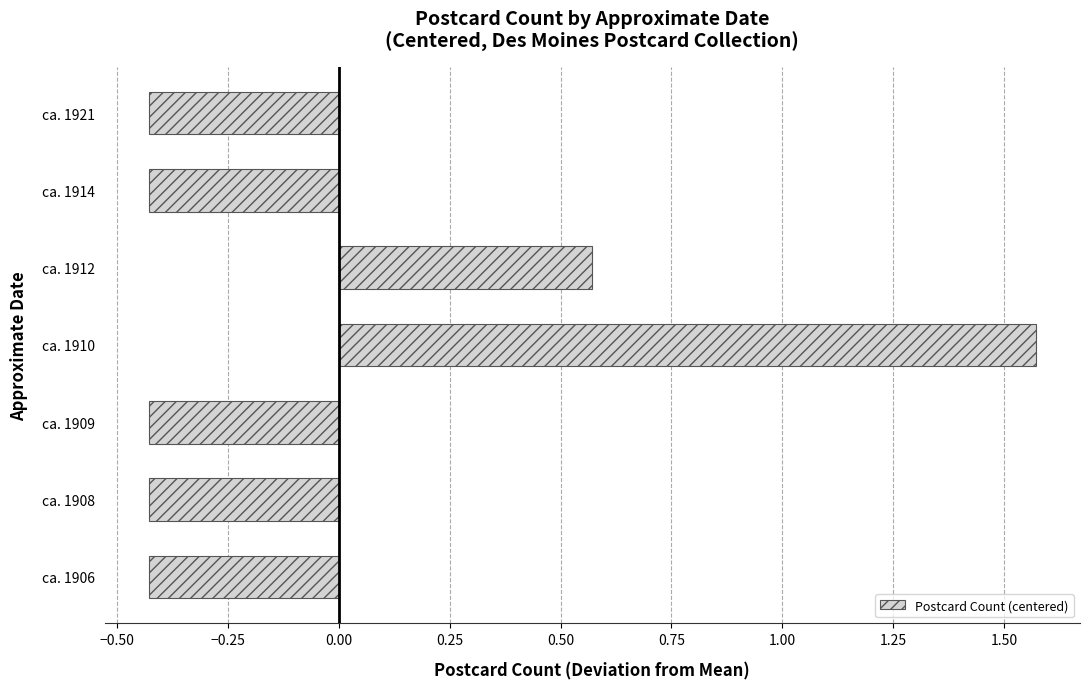

What is the change in value from ca. 1912 to ca. 1914?

-1.0